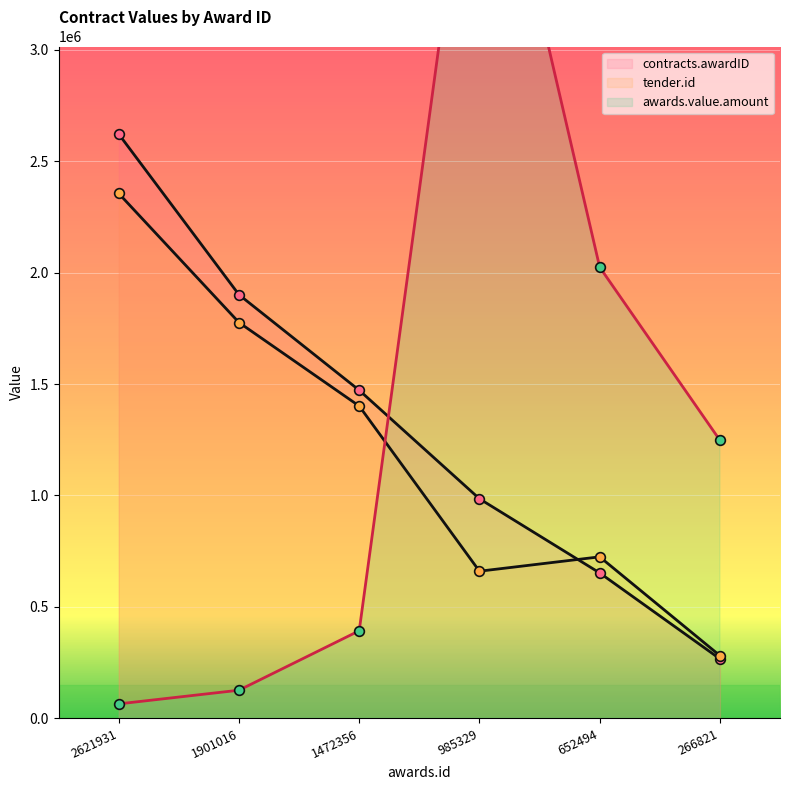

How many categories are shown in the chart?

6